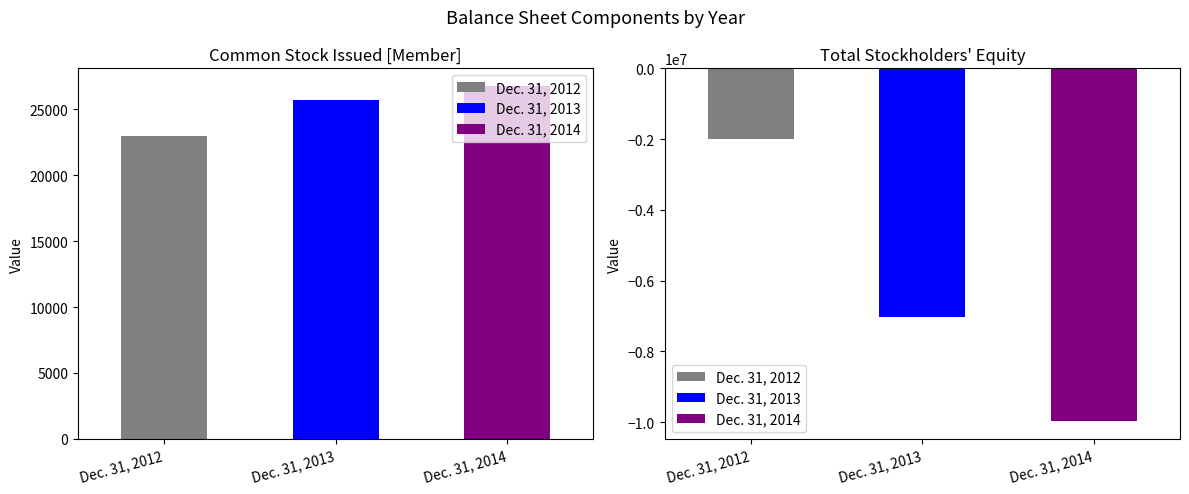

At which category is the sum across all series the highest?

Dec. 31, 2012